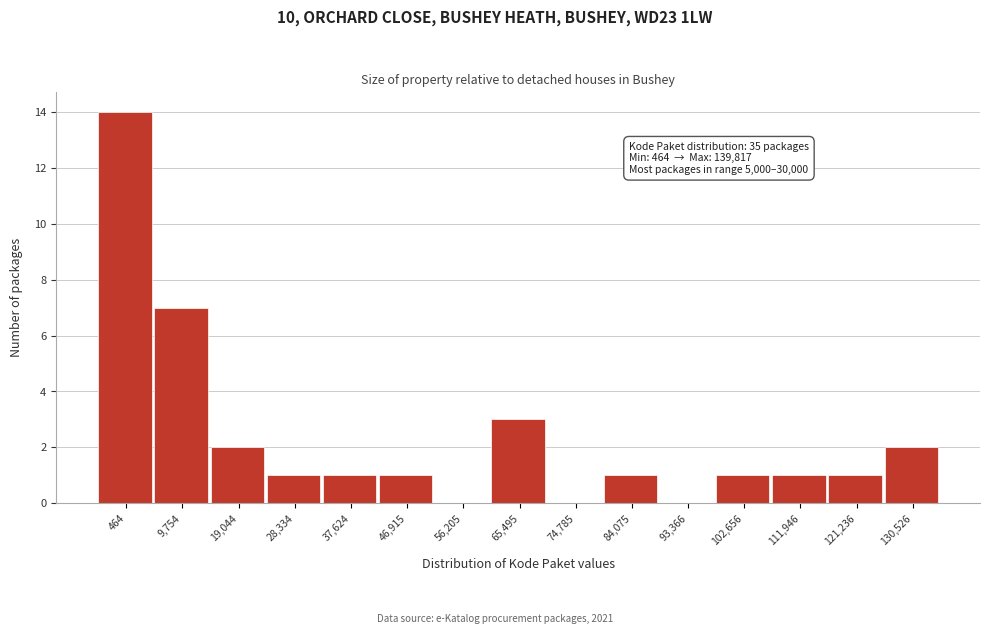

Reading left to right, transcribe all the data shown in this chart.

464=14	9,754=7	19,044=2	28,334=1	37,624=1	46,915=1	56,205=0	65,495=3	74,785=0	84,075=1	93,366=0	102,656=1	111,946=1	121,236=1	130,526=2